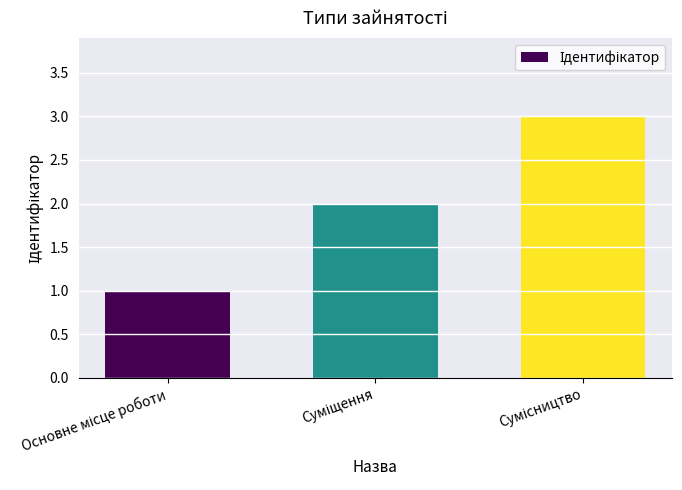

What is the greatest value displayed?

3